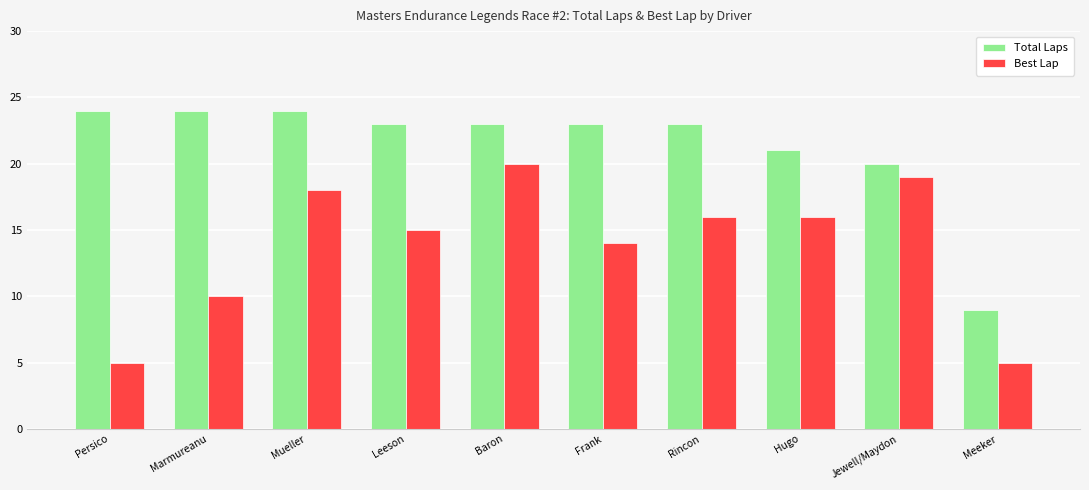

Which series changed the most between Marmureanu and Mueller?

Best Lap